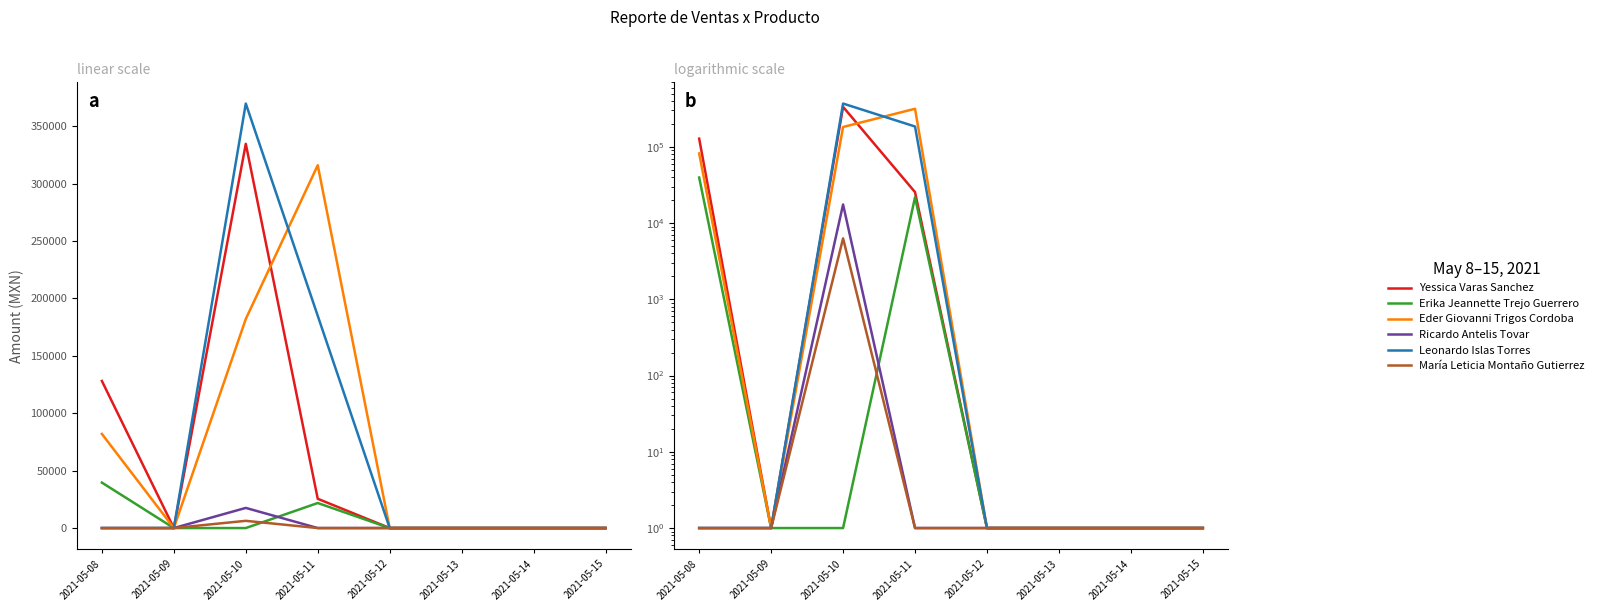

Is this an area chart (filled region under the line)?

No